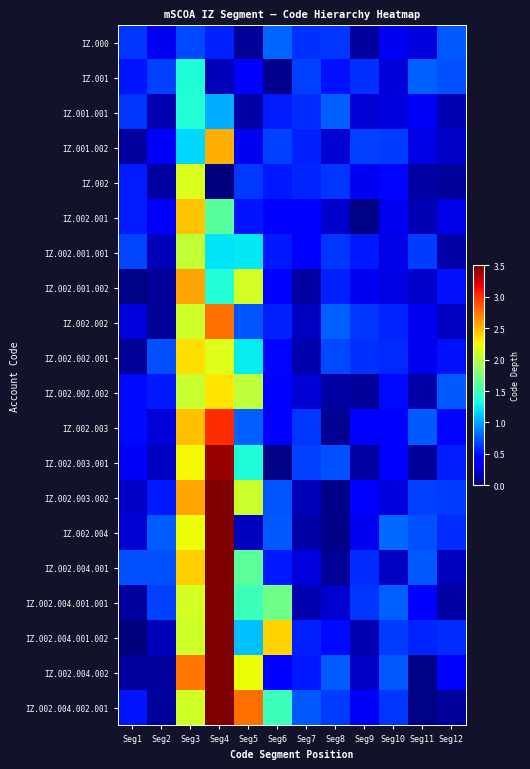

Reading right to left, extract all data points from this chart.

IZ.000: Seg12=0.7	Seg11=0.3	Seg10=0.4	Seg9=0.1	Seg8=0.6	Seg7=0.6	Seg6=0.8	Seg5=0.1	Seg4=0.6	Seg3=0.7	Seg2=0.4	Seg1=0.6
IZ.001: Seg12=0.7	Seg11=0.8	Seg10=0.3	Seg9=0.6	Seg8=0.5	Seg7=0.7	Seg6=0.1	Seg5=0.4	Seg4=0.2	Seg3=1.4	Seg2=0.7	Seg1=0.5
IZ.001.001: Seg12=0.2	Seg11=0.4	Seg10=0.3	Seg9=0.3	Seg8=0.8	Seg7=0.6	Seg6=0.5	Seg5=0.1	Seg4=1.0	Seg3=1.4	Seg2=0.2	Seg1=0.6
IZ.001.002: Seg12=0.2	Seg11=0.3	Seg10=0.6	Seg9=0.7	Seg8=0.2	Seg7=0.6	Seg6=0.7	Seg5=0.3	Seg4=2.5	Seg3=1.2	Seg2=0.4	Seg1=0.1
IZ.002: Seg12=0.1	Seg11=0.1	Seg10=0.5	Seg9=0.4	Seg8=0.6	Seg7=0.6	Seg6=0.5	Seg5=0.6	Seg4=0.0	Seg3=2.2	Seg2=0.1	Seg1=0.5
IZ.002.001: Seg12=0.3	Seg11=0.2	Seg10=0.3	Seg9=0.0	Seg8=0.2	Seg7=0.4	Seg6=0.4	Seg5=0.5	Seg4=1.6	Seg3=2.5	Seg2=0.4	Seg1=0.5
IZ.002.001.001: Seg12=0.1	Seg11=0.7	Seg10=0.3	Seg9=0.5	Seg8=0.6	Seg7=0.4	Seg6=0.5	Seg5=1.2	Seg4=1.2	Seg3=2.0	Seg2=0.2	Seg1=0.7
IZ.002.001.002: Seg12=0.5	Seg11=0.2	Seg10=0.3	Seg9=0.4	Seg8=0.6	Seg7=0.1	Seg6=0.4	Seg5=2.1	Seg4=1.4	Seg3=2.6	Seg2=0.1	Seg1=0.0
IZ.002.002: Seg12=0.2	Seg11=0.4	Seg10=0.6	Seg9=0.6	Seg8=0.8	Seg7=0.2	Seg6=0.6	Seg5=0.7	Seg4=2.8	Seg3=2.1	Seg2=0.1	Seg1=0.3
IZ.002.002.001: Seg12=0.5	Seg11=0.3	Seg10=0.6	Seg9=0.6	Seg8=0.7	Seg7=0.1	Seg6=0.5	Seg5=1.2	Seg4=2.2	Seg3=2.4	Seg2=0.7	Seg1=0.1
IZ.002.002.002: Seg12=0.7	Seg11=0.1	Seg10=0.5	Seg9=0.1	Seg8=0.1	Seg7=0.3	Seg6=0.4	Seg5=2.0	Seg4=2.3	Seg3=2.1	Seg2=0.5	Seg1=0.5
IZ.002.003: Seg12=0.5	Seg11=0.8	Seg10=0.4	Seg9=0.4	Seg8=0.1	Seg7=0.6	Seg6=0.4	Seg5=0.8	Seg4=3.0	Seg3=2.5	Seg2=0.3	Seg1=0.5
IZ.002.003.001: Seg12=0.5	Seg11=0.1	Seg10=0.4	Seg9=0.1	Seg8=0.7	Seg7=0.7	Seg6=0.0	Seg5=1.4	Seg4=3.4	Seg3=2.3	Seg2=0.2	Seg1=0.4
IZ.002.003.002: Seg12=0.6	Seg11=0.7	Seg10=0.3	Seg9=0.4	Seg8=0.0	Seg7=0.2	Seg6=0.7	Seg5=2.1	Seg4=3.6	Seg3=2.6	Seg2=0.5	Seg1=0.2
IZ.002.004: Seg12=0.6	Seg11=0.7	Seg10=0.8	Seg9=0.3	Seg8=0.0	Seg7=0.1	Seg6=0.7	Seg5=0.2	Seg4=4.4	Seg3=2.2	Seg2=0.8	Seg1=0.3
IZ.002.004.001: Seg12=0.2	Seg11=0.7	Seg10=0.2	Seg9=0.6	Seg8=0.1	Seg7=0.3	Seg6=0.5	Seg5=1.6	Seg4=4.3	Seg3=2.4	Seg2=0.7	Seg1=0.7
IZ.002.004.001.001: Seg12=0.1	Seg11=0.4	Seg10=0.8	Seg9=0.6	Seg8=0.2	Seg7=0.2	Seg6=1.7	Seg5=1.5	Seg4=4.1	Seg3=2.1	Seg2=0.7	Seg1=0.1
IZ.002.004.001.002: Seg12=0.6	Seg11=0.6	Seg10=0.6	Seg9=0.2	Seg8=0.5	Seg7=0.6	Seg6=2.4	Seg5=1.1	Seg4=4.5	Seg3=2.1	Seg2=0.2	Seg1=0.0
IZ.002.004.002: Seg12=0.4	Seg11=0.0	Seg10=0.7	Seg9=0.2	Seg8=0.8	Seg7=0.5	Seg6=0.4	Seg5=2.2	Seg4=4.3	Seg3=2.7	Seg2=0.1	Seg1=0.1
IZ.002.004.002.001: Seg12=0.1	Seg11=0.0	Seg10=0.6	Seg9=0.4	Seg8=0.6	Seg7=0.7	Seg6=1.5	Seg5=2.8	Seg4=4.3	Seg3=2.1	Seg2=0.1	Seg1=0.5